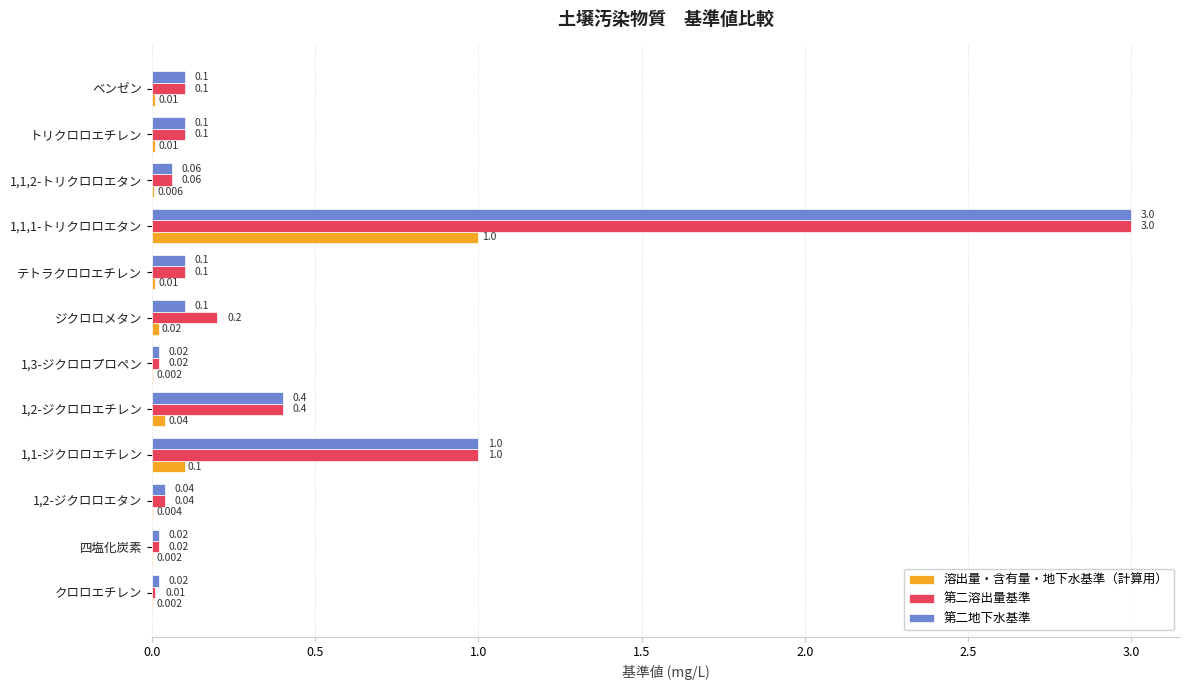

What are all the series names shown in the legend?

溶出量・含有量・地下水基準（計算用）, 第二溶出量基準, 第二地下水基準